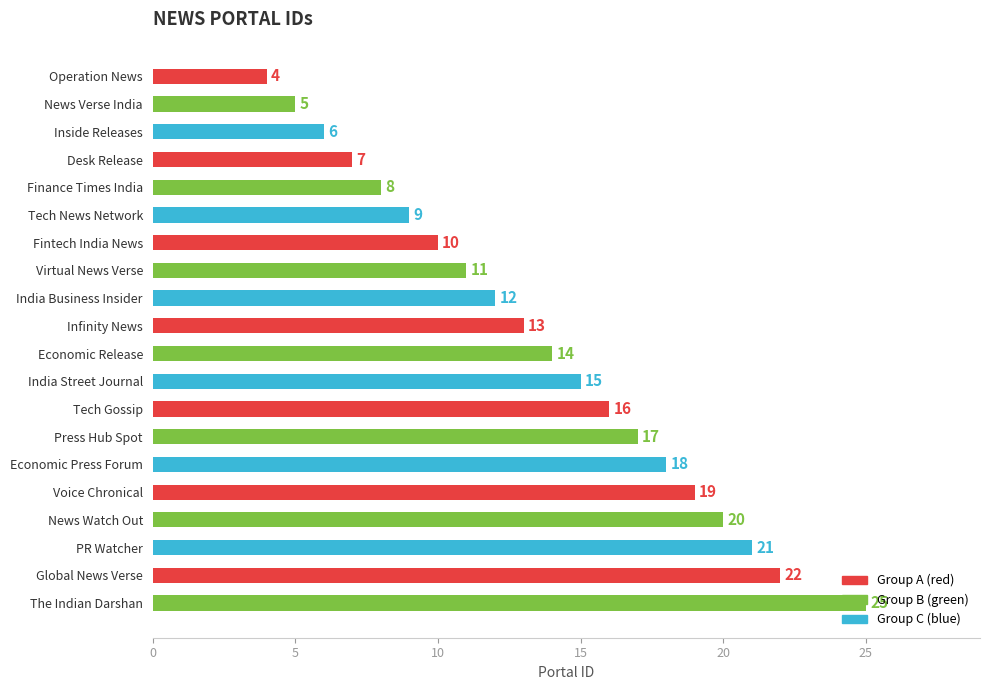

True or false: the data shows 11 at Virtual News Verse.

True